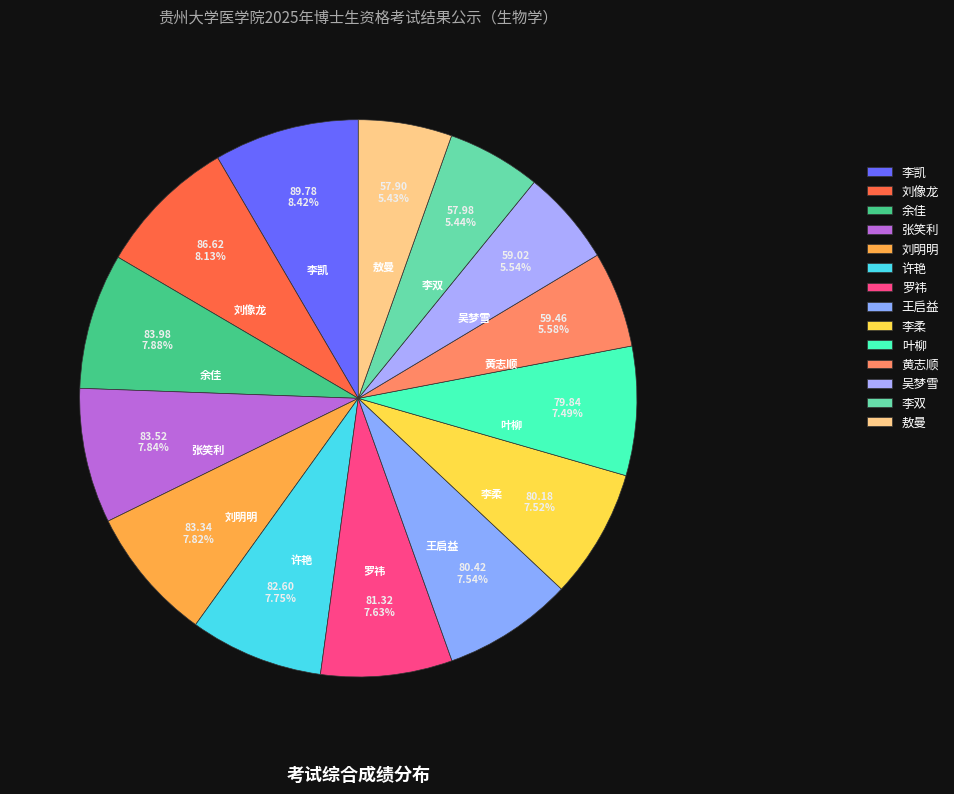

What is the ratio of the value at 刘明明 to the value at 敖曼?

1.4